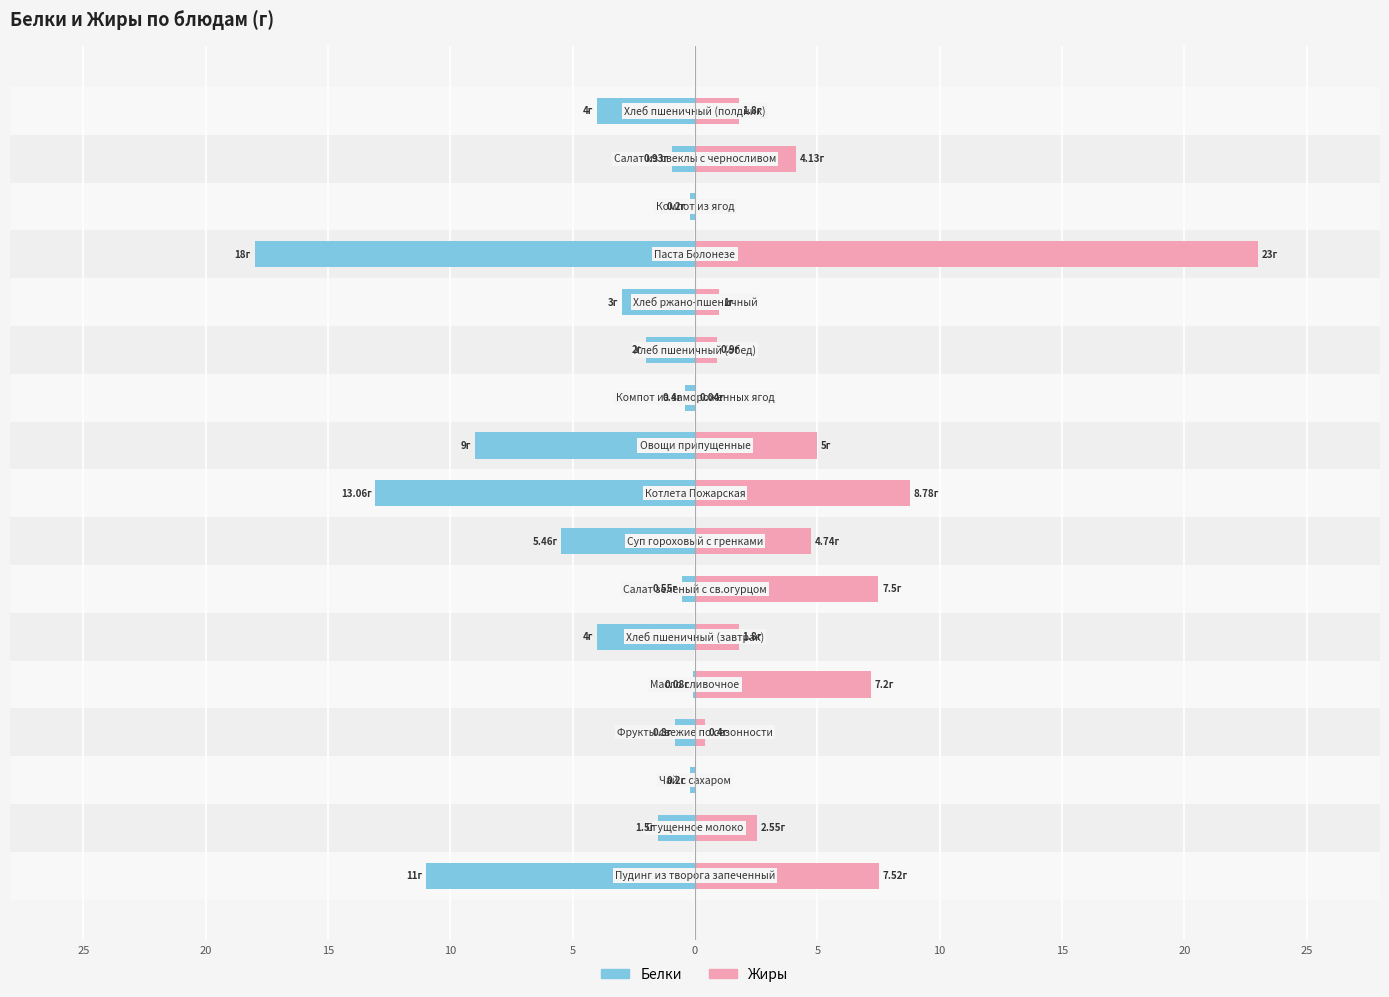

Rank the series by their average value, from highest to lowest.

Жиры, Белки